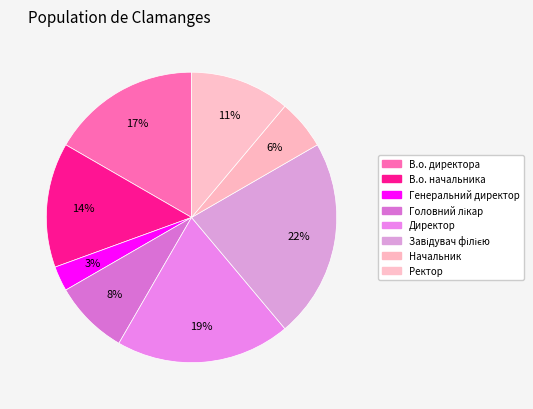

How many segments does this pie chart have?

8